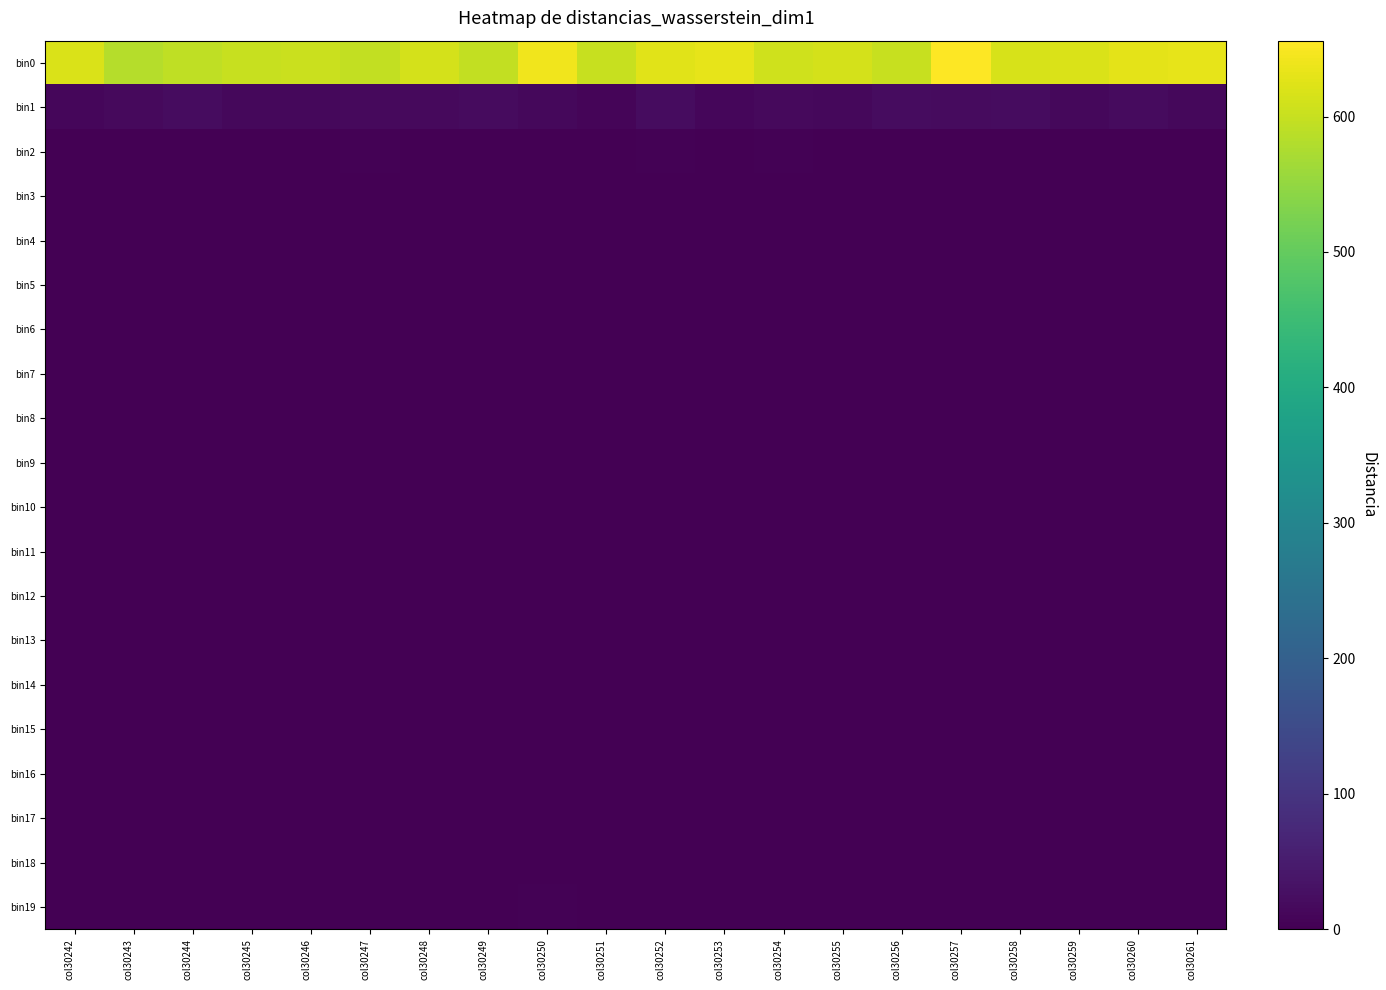

List the series in order of their peak value, highest first.

bin0, bin1, bin2, bin19, bin3, bin5, bin4, bin6, bin7, bin8, bin9, bin10, bin12, bin14, bin15, bin16, bin17, bin18, bin11, bin13